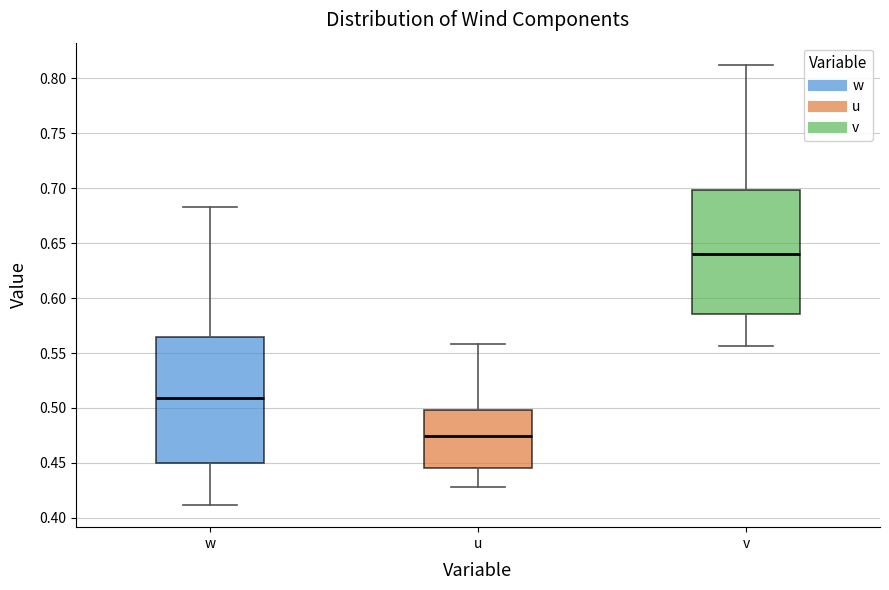

Which box has the highest median line?

v